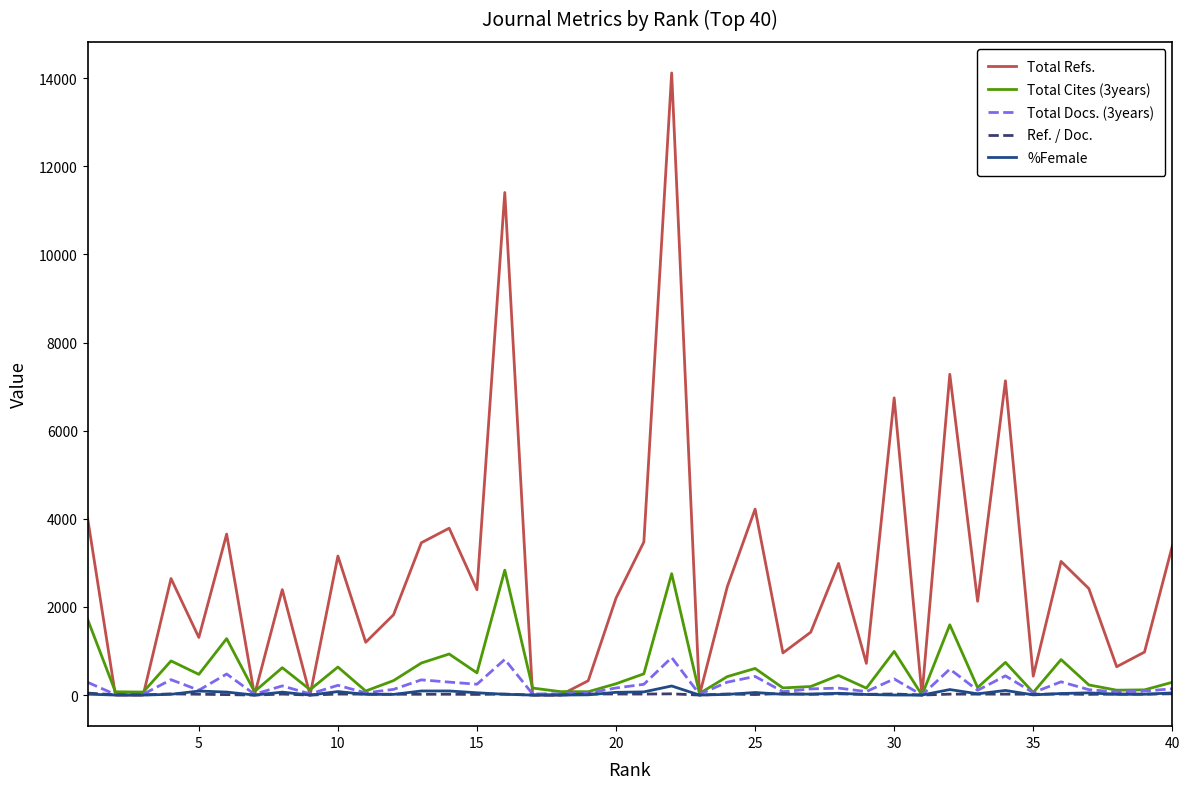

Which series has the largest total across all categories?

Total Refs.